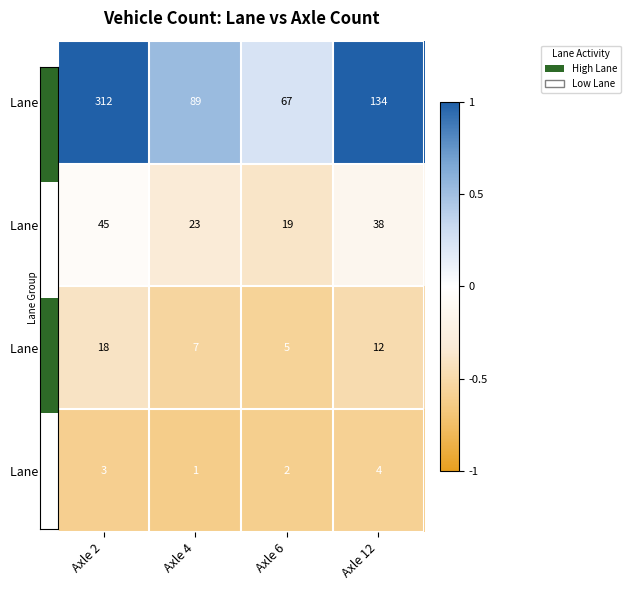

Which series has the largest range (max minus min)?

Lane 1